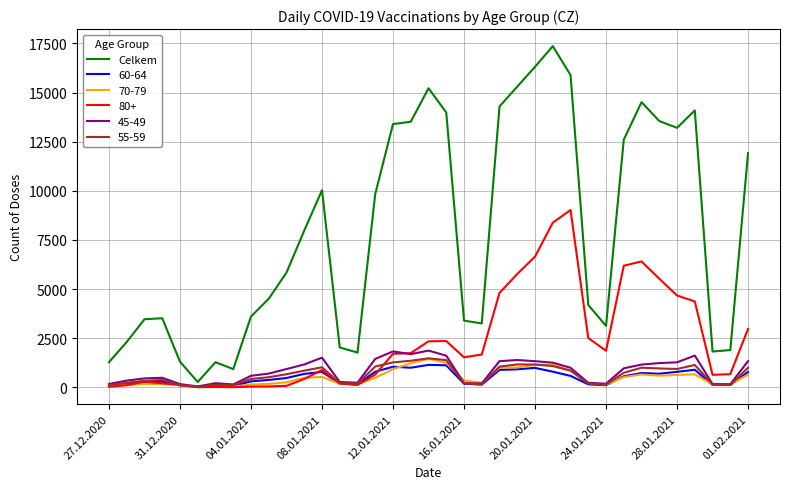

What is the maximum value shown in the chart?

17364